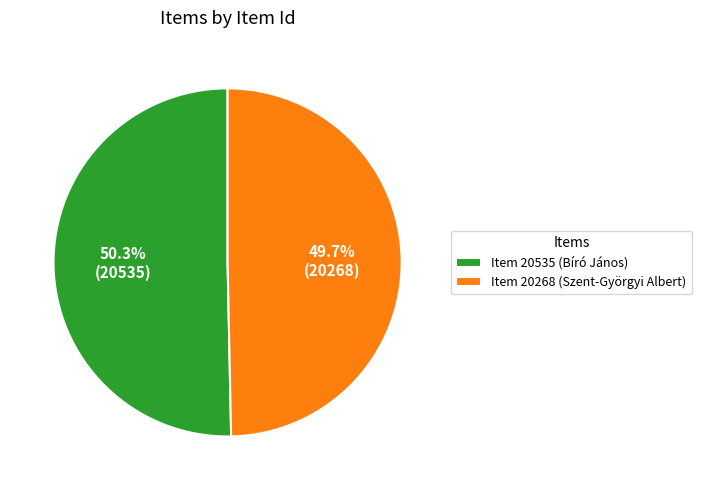

Which slice is the smallest?

Item 20268 (Szent-Györgyi Albert)